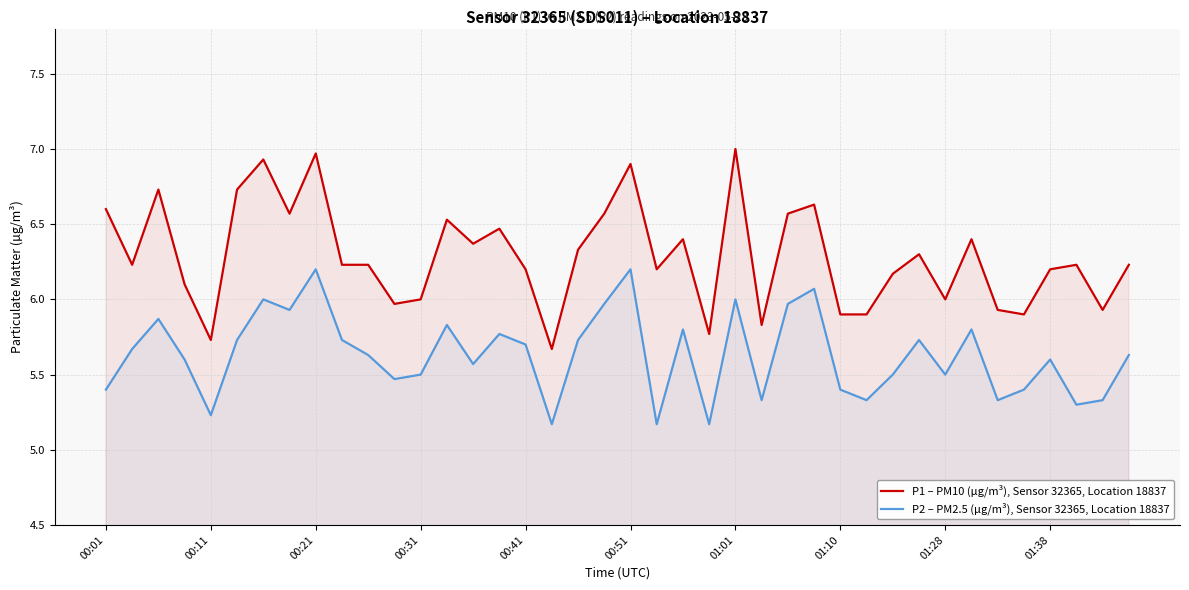

What is the total value across all series at 00:21?

13.2